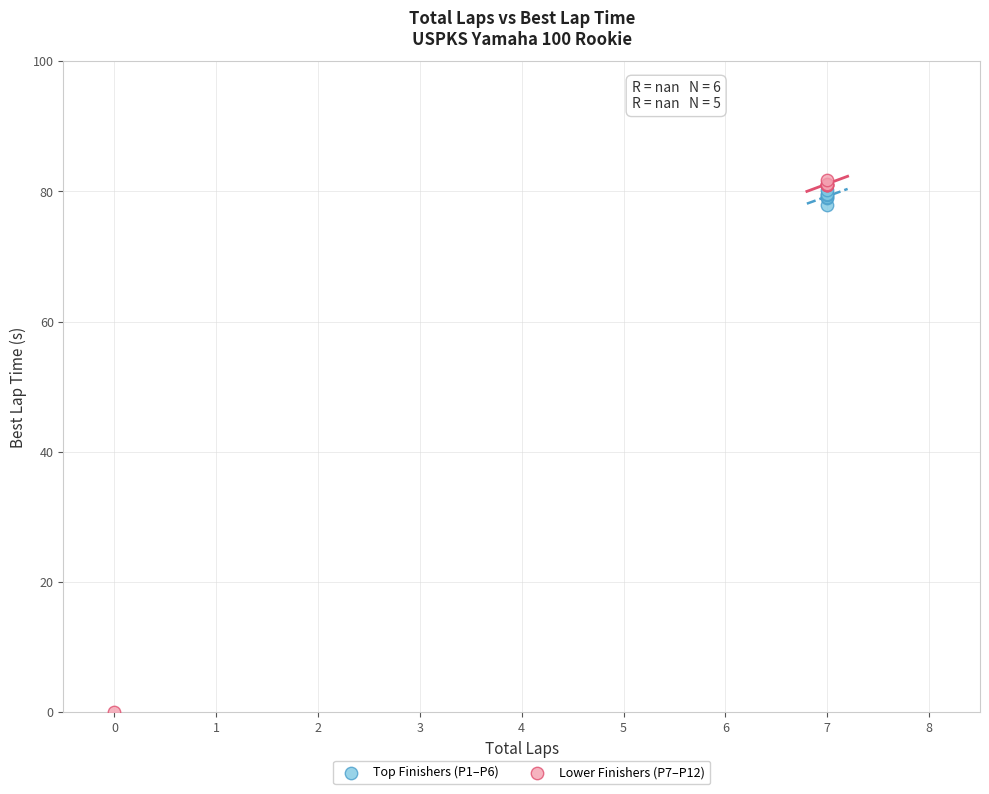

Which series has the widest spread of Y values?

Lower Finishers (P7–P12)